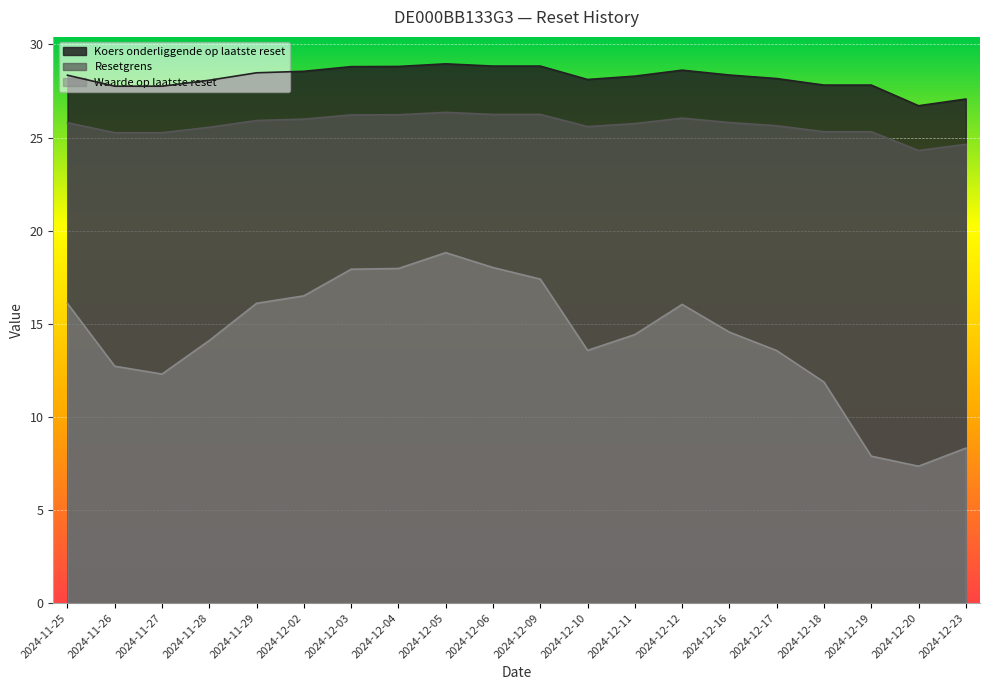

Where does the Resetgrens series first go above 25?

2024-11-25